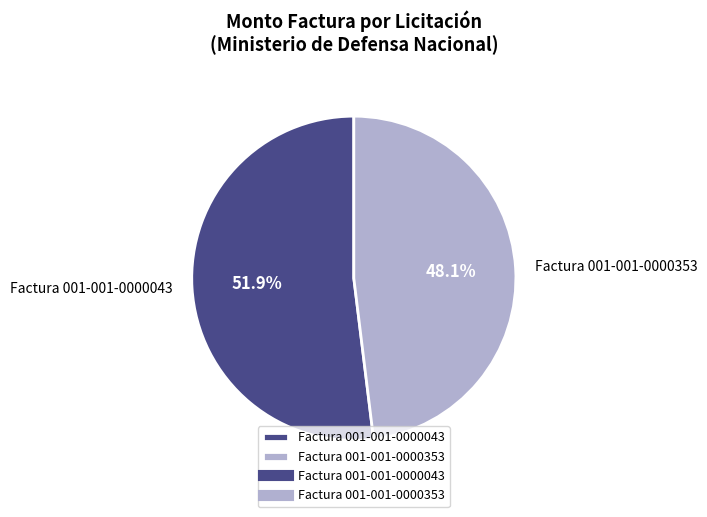

Does any single category account for the majority?

Yes